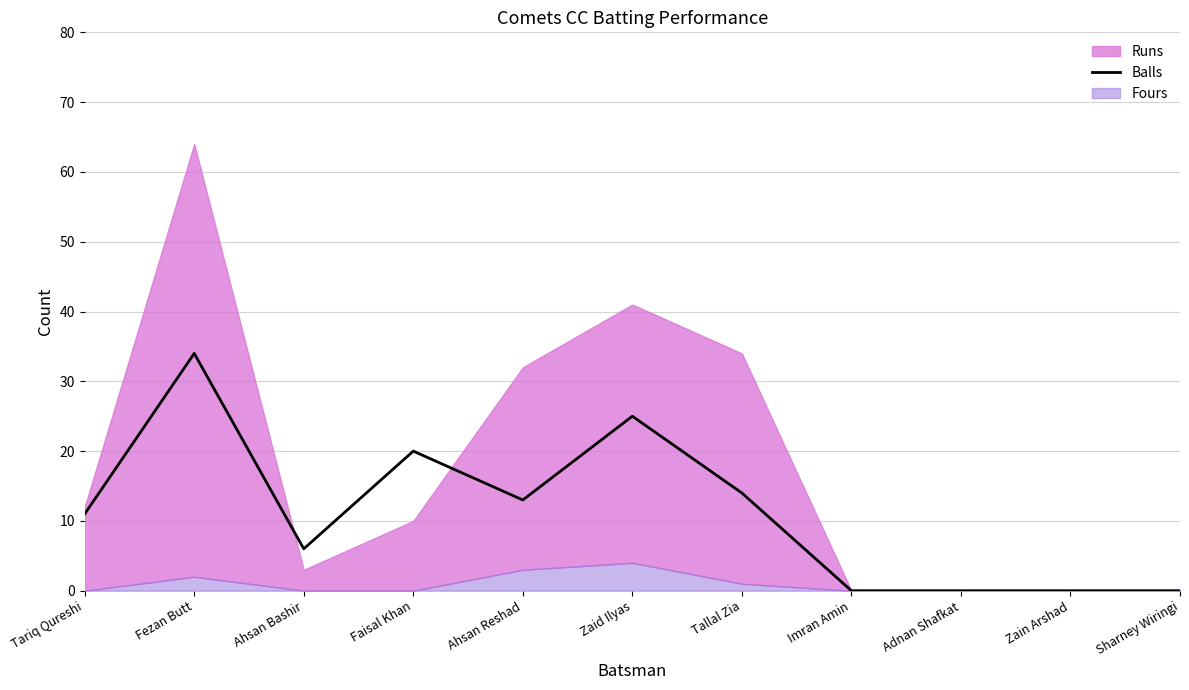

What is the label of the 8th point from the left?

Imran Amin